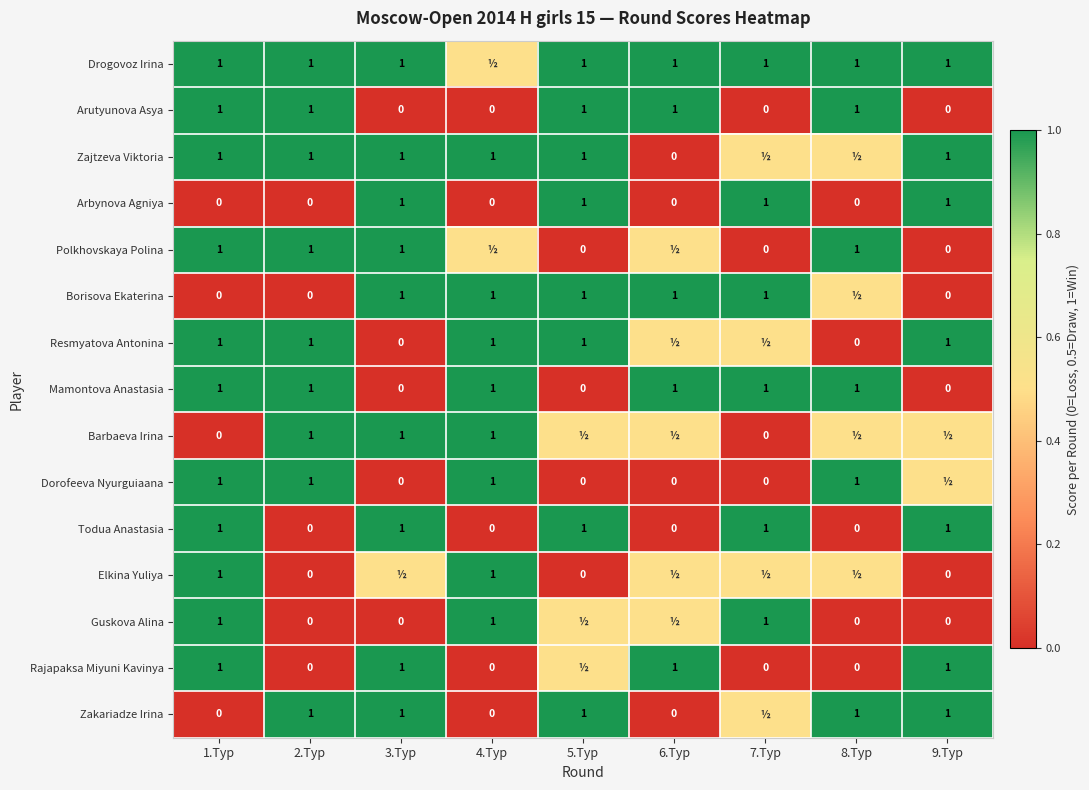

True or false: Rajapaksa Miyuni Kavinya has a value of 0.5 at 1.Tур.

False